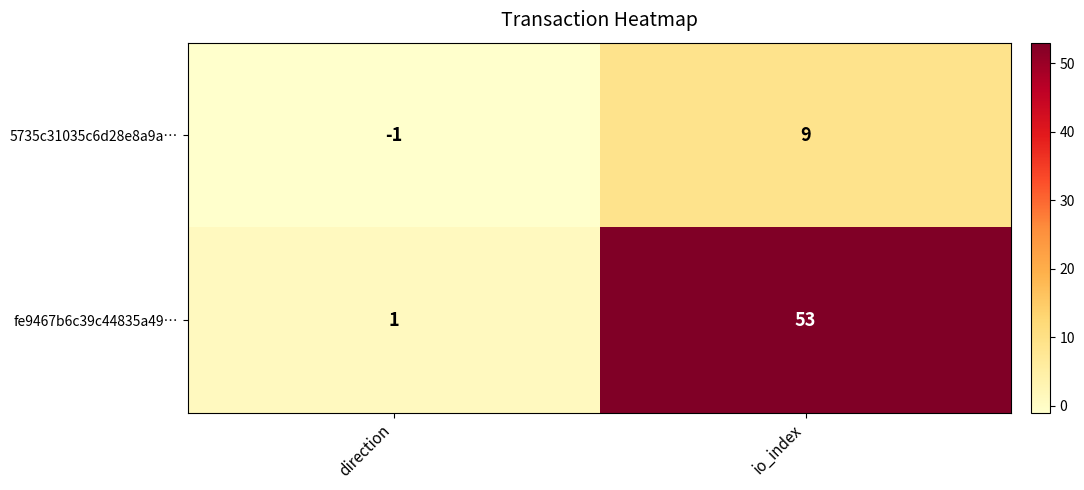

Rank the series by their maximum value, from lowest to highest.

5735c31035c6d28e8a9a…, fe9467b6c39c44835a49…